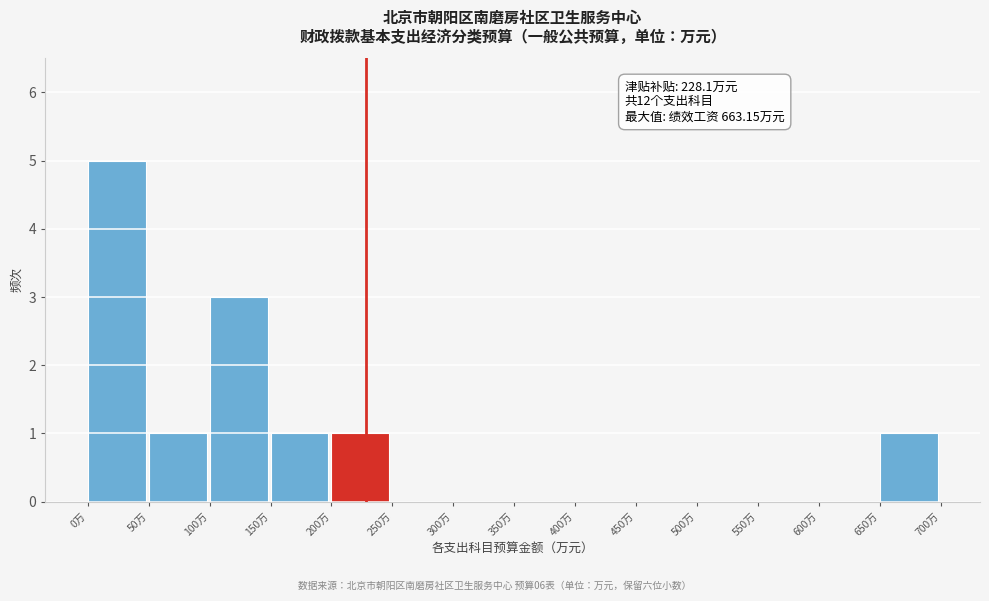

Over which range of the x-axis is the bar tallest?

0 to 50